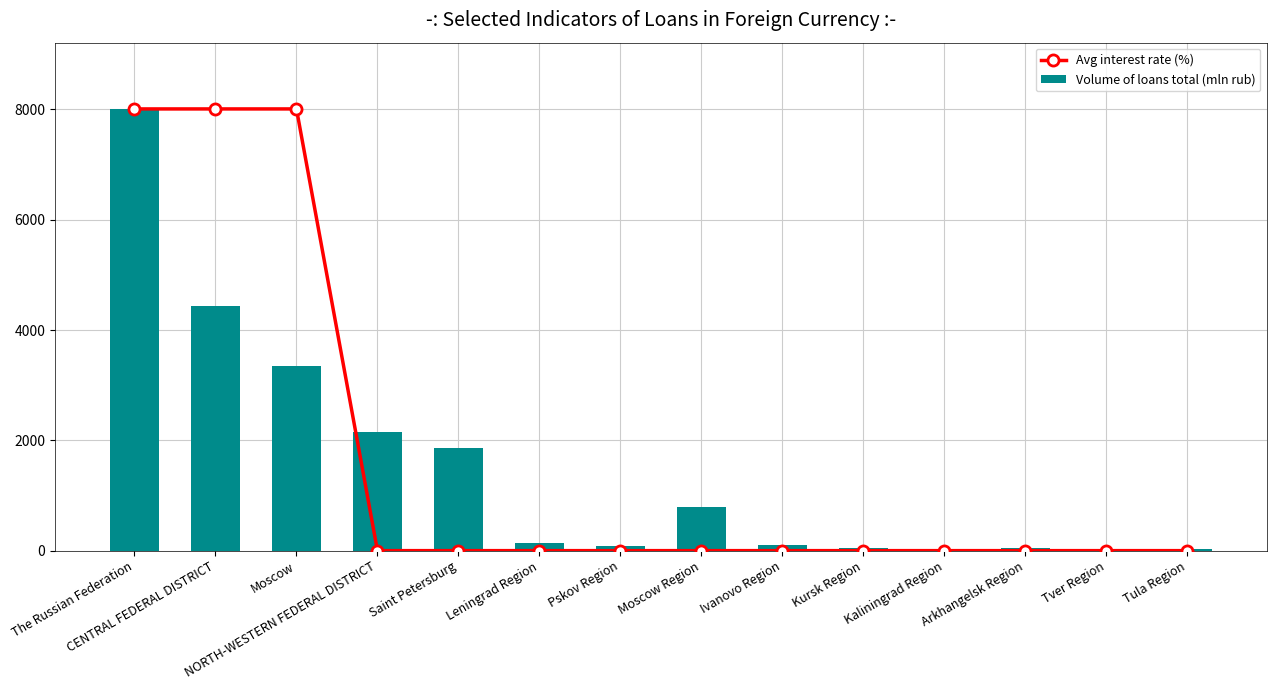

Reading left to right, what are all the values shown in this chart?

Avg interest rate (%): 8008	8008	8008	0	0	0	0	0	0	0	0	0	0	0
Volume of loans total (mln rub): 8008	4436	3344	2155	1854	144	82	790	95	49	24	44	28	22